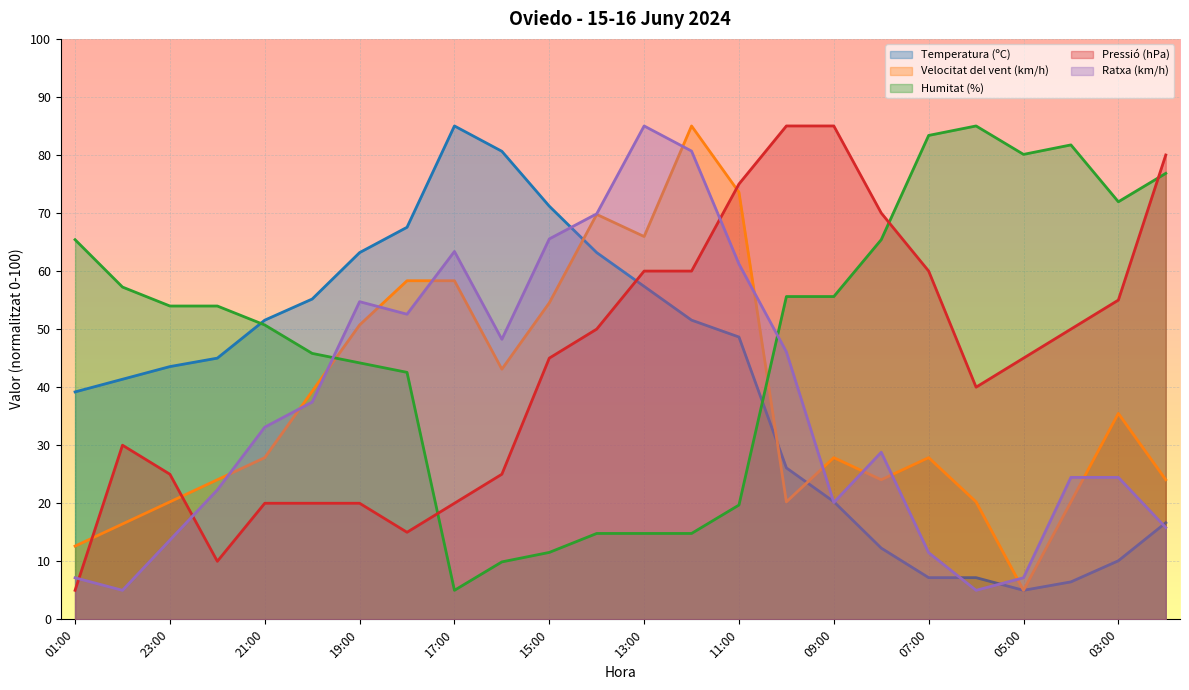

How many values in the Temperatura (ºC) series exceed 45?

12